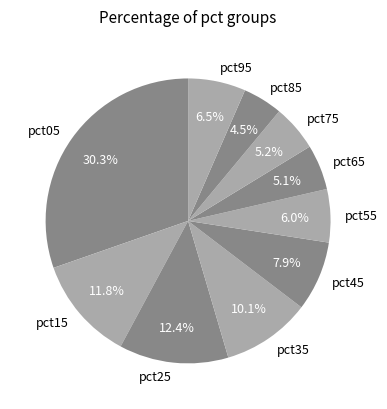

How many slices are in this pie chart?

10